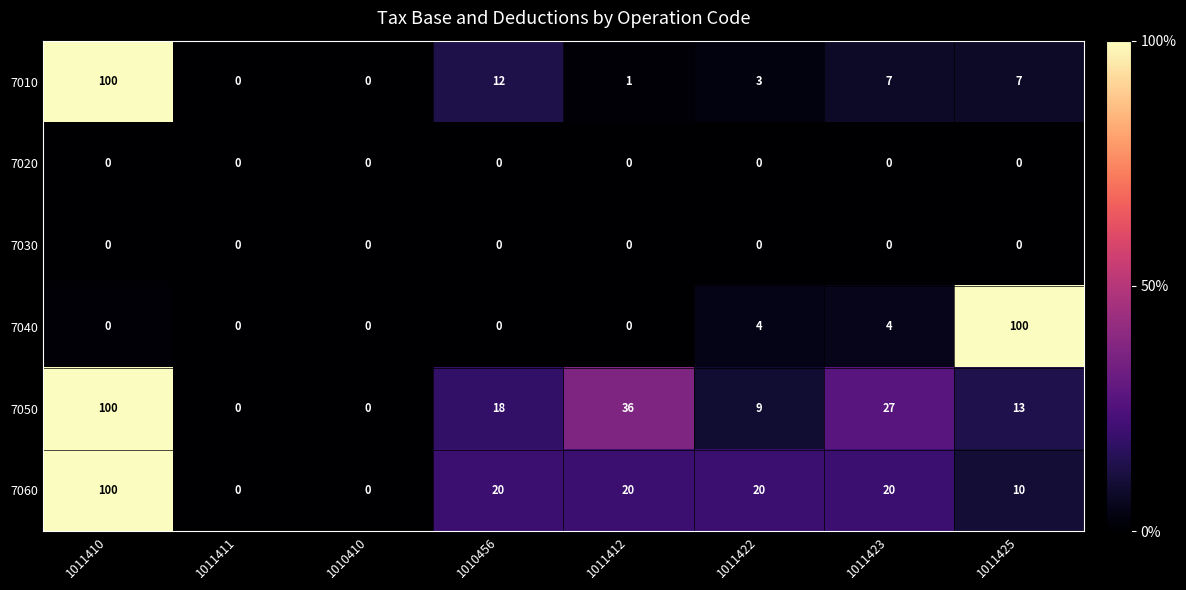

What is the difference between the highest and lowest values at 1011422?

20